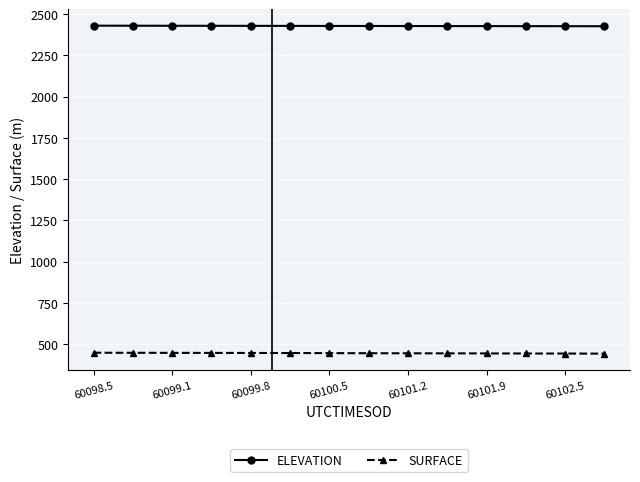

True or false: SURFACE and ELEVATION intersect in this chart.

False